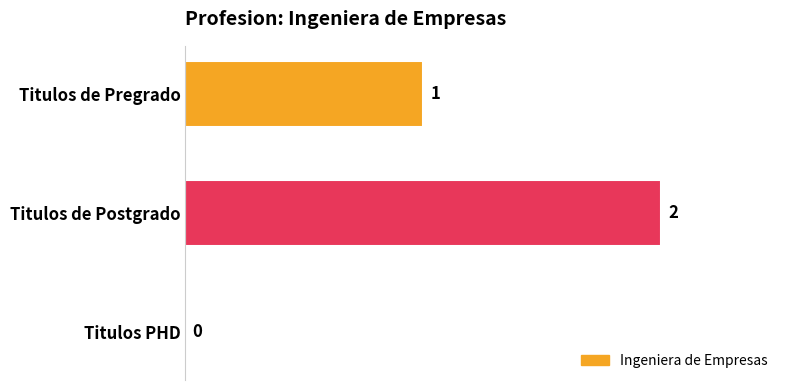

Is it true that the value at Titulos de Pregrado is 2?

False